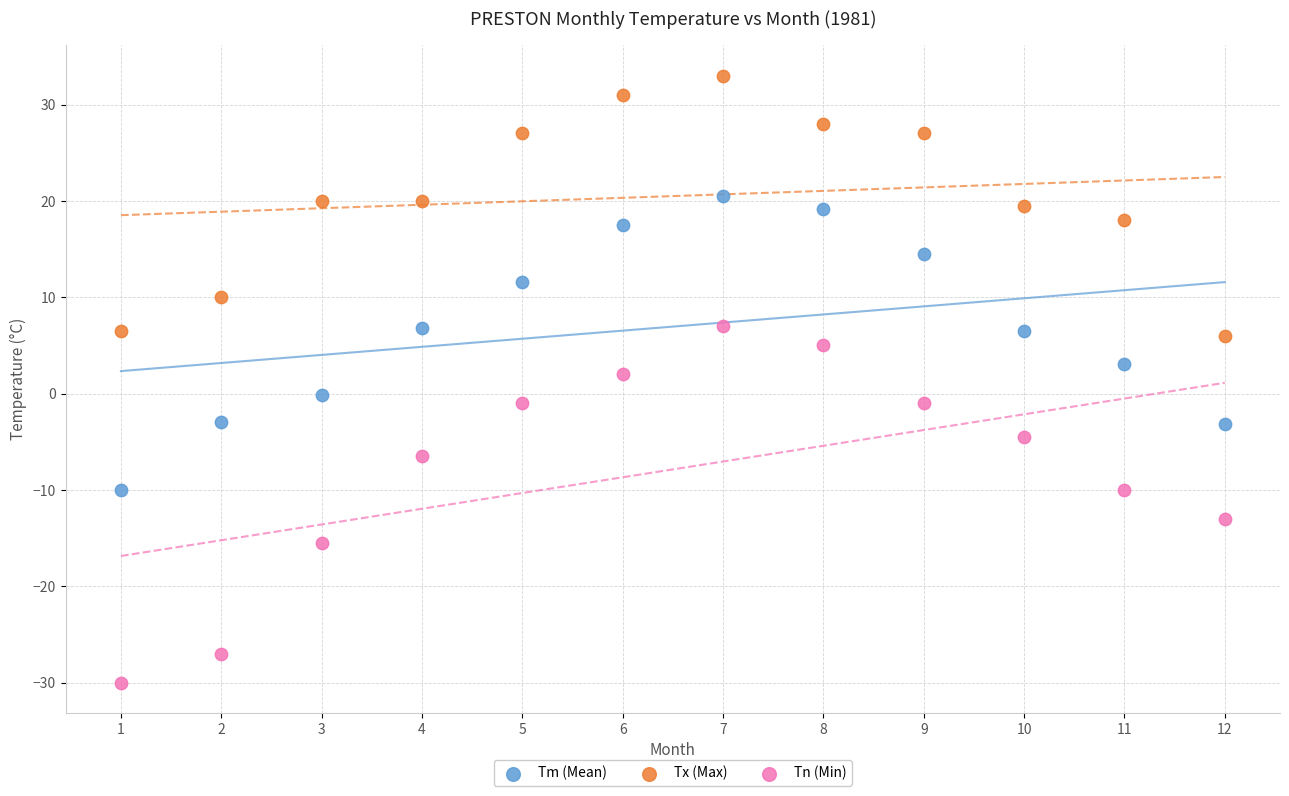

Which series contains the lowest Y value?

Tn (Min)